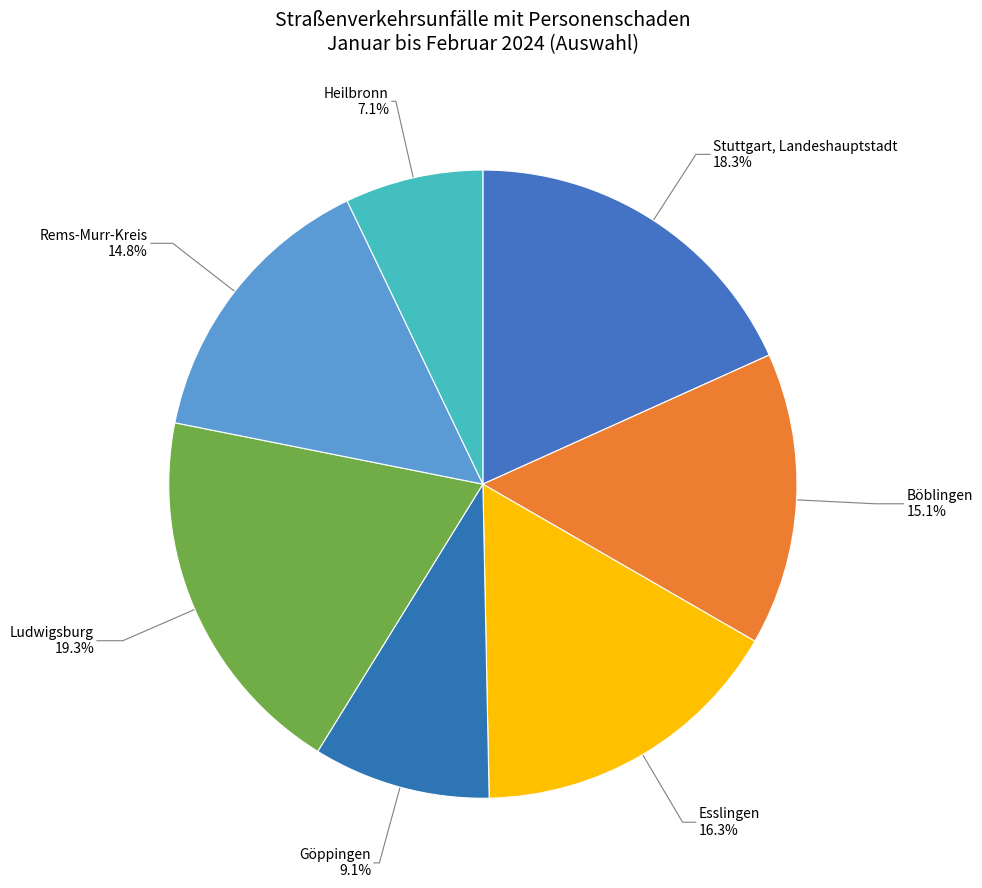

Does Heilbronn account for over 50% of the chart?

No